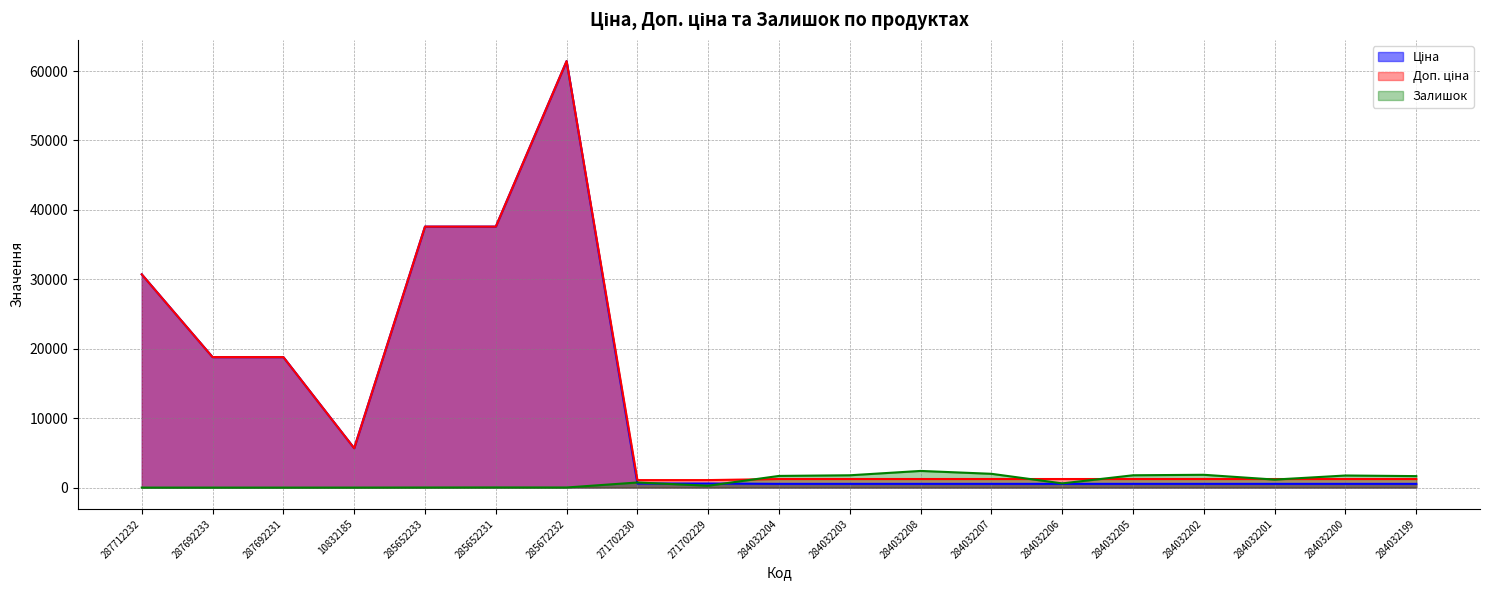

What is the lowest value of the Доп. ціна series?

1081.7